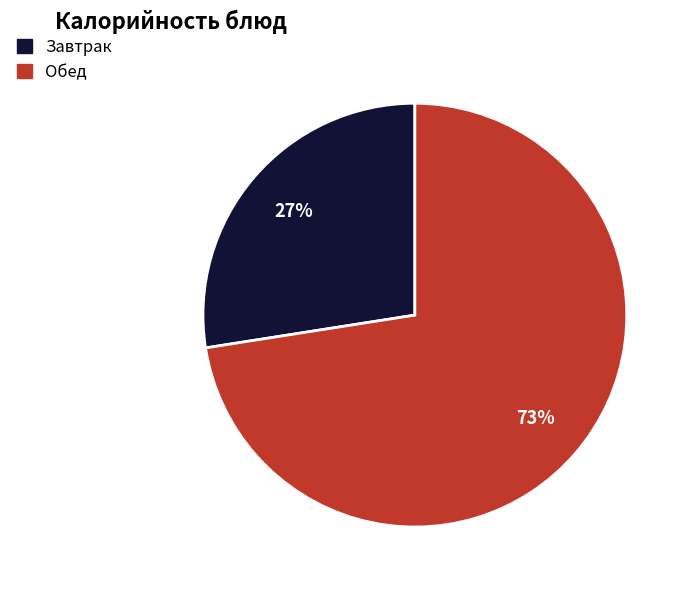

Is there a majority slice in this chart?

Yes